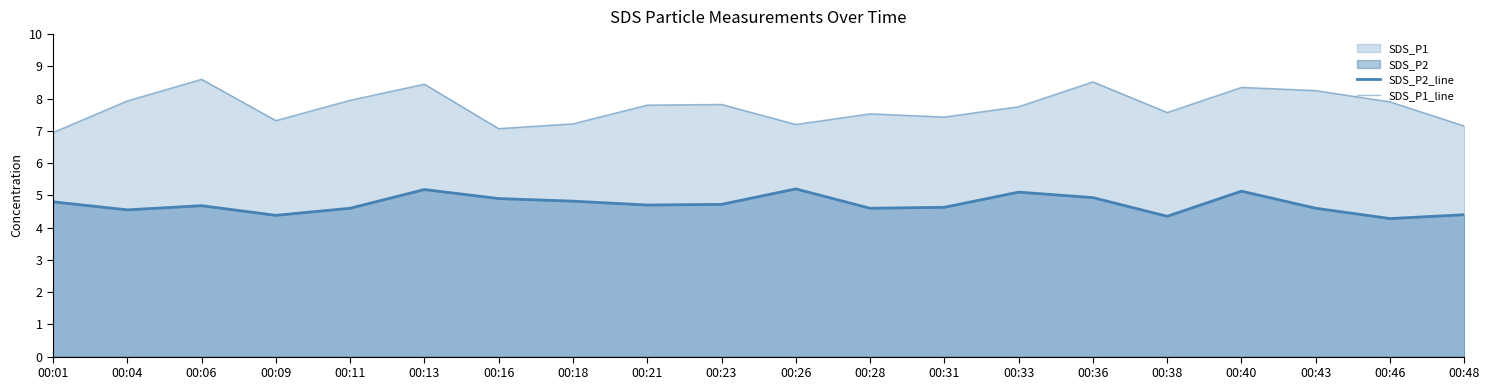

What is the difference between the SDS_P2_line values at 00:48 and 00:43?

0.2